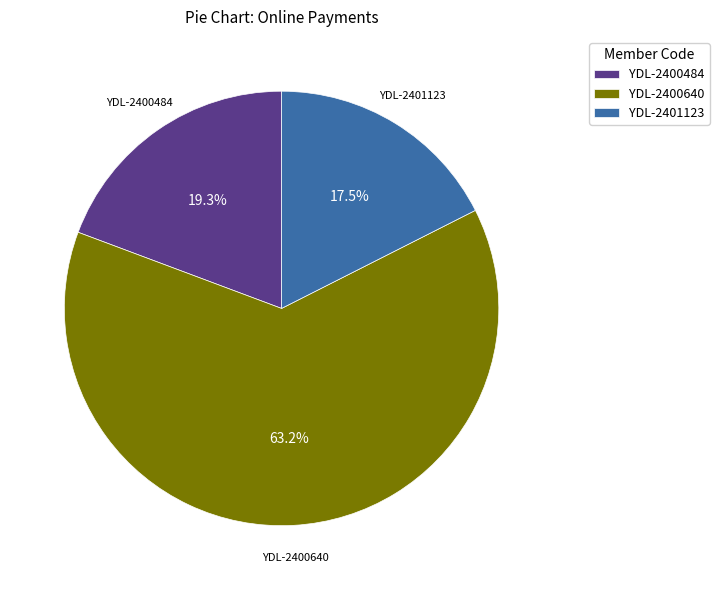

To the nearest percent, what percentage of the pie is YDL-2400484?

19%